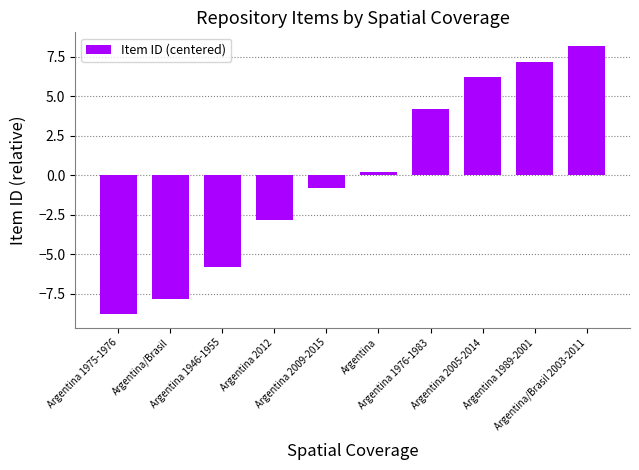

At which category does the chart reach its peak across all series?

Argentina/Brasil 2003-2011